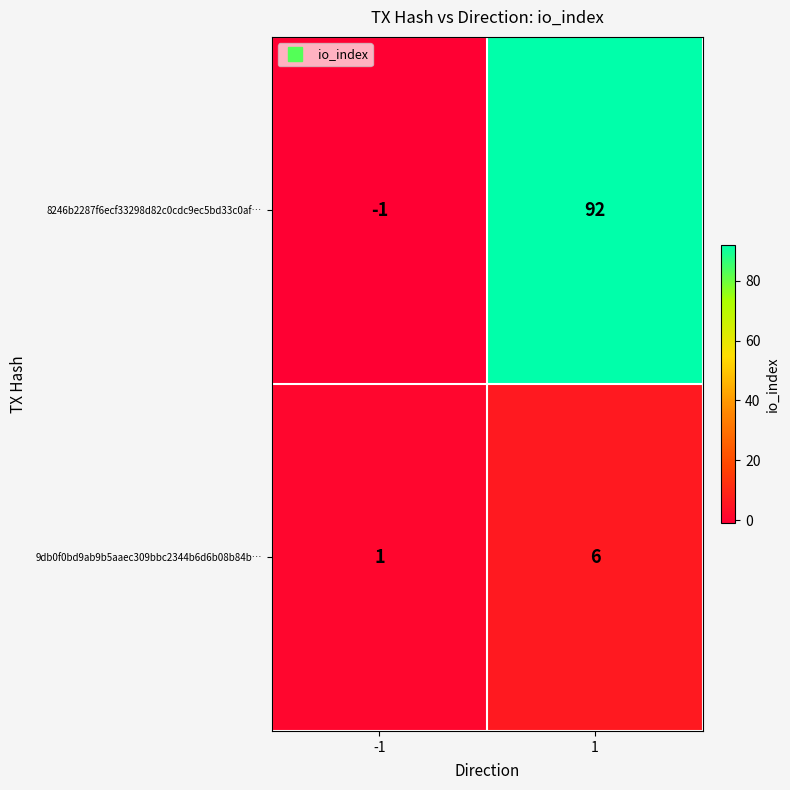

What is the maximum value shown in the chart?

92